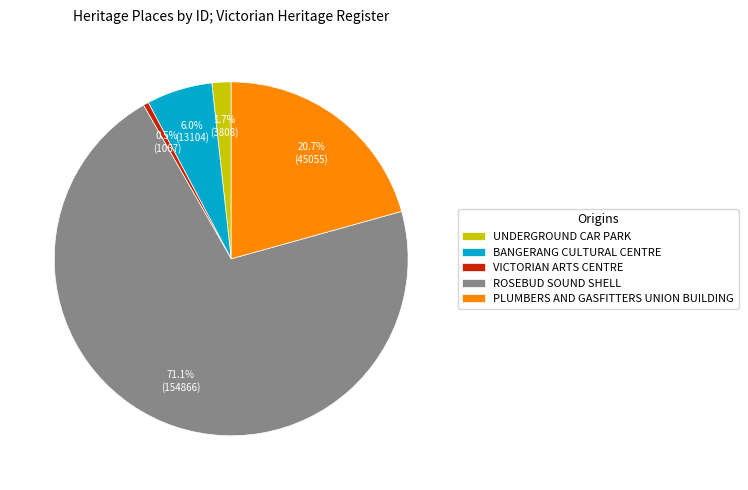

To the nearest percent, what percentage of the pie is ROSEBUD SOUND SHELL?

71%